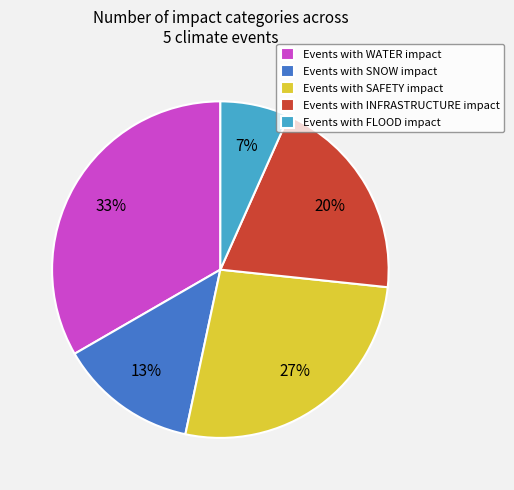

How many segments does this pie chart have?

5